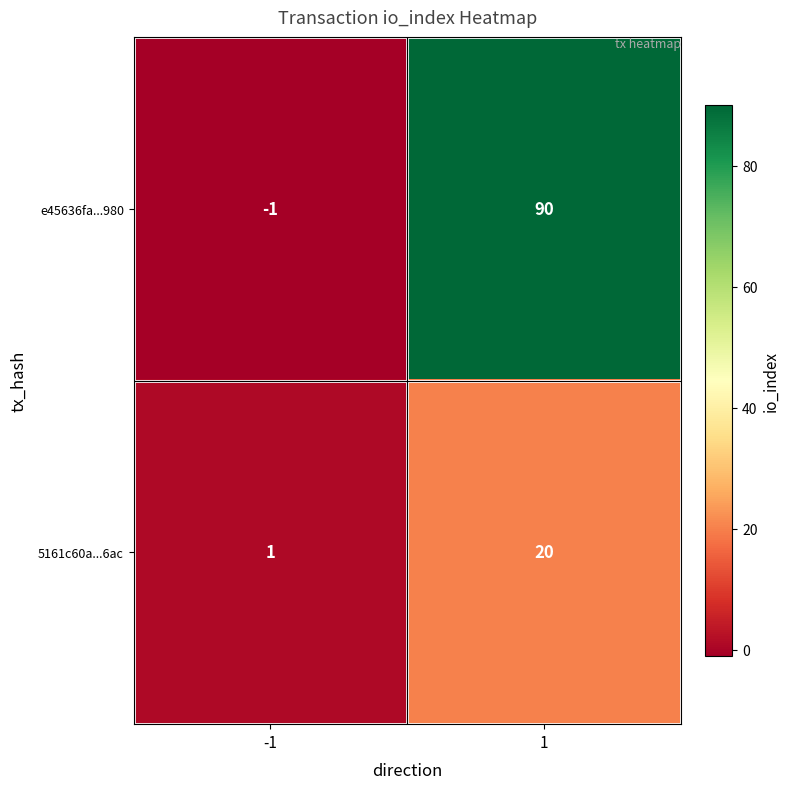

What is the sum of all 5161c60a...6ac values?

21